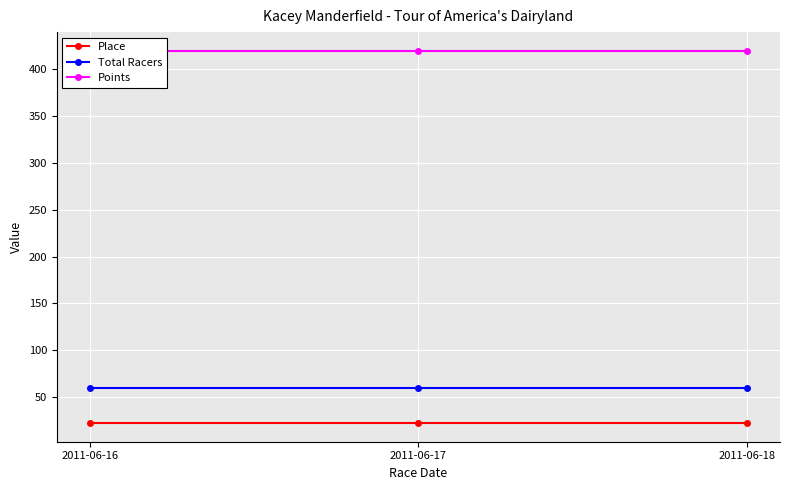

List the labels in order of Points value, smallest first.

2011-06-16, 2011-06-17, 2011-06-18